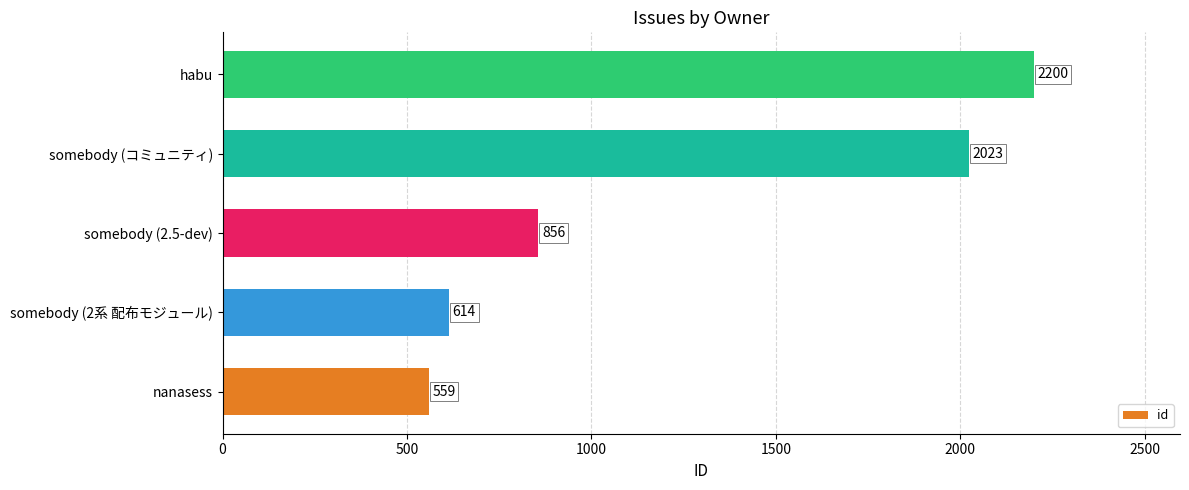

At which label is the value closest to 1379?

somebody (2.5-dev)